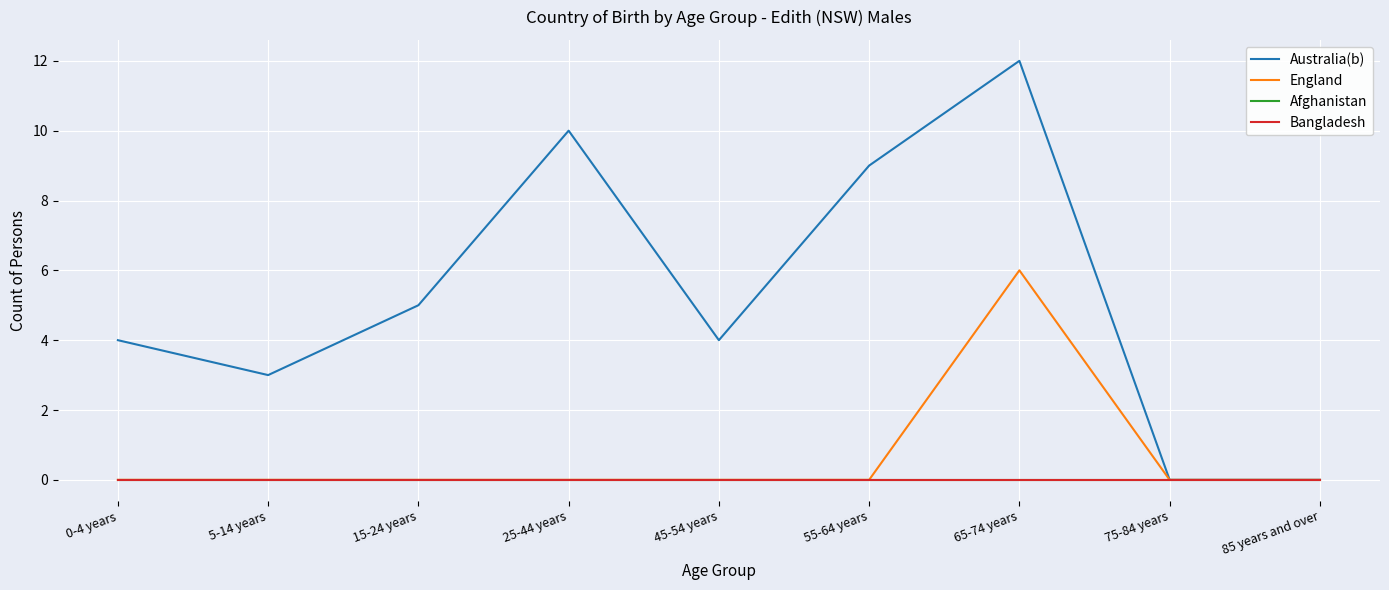

At which category does the chart reach its minimum across all series?

75-84 years